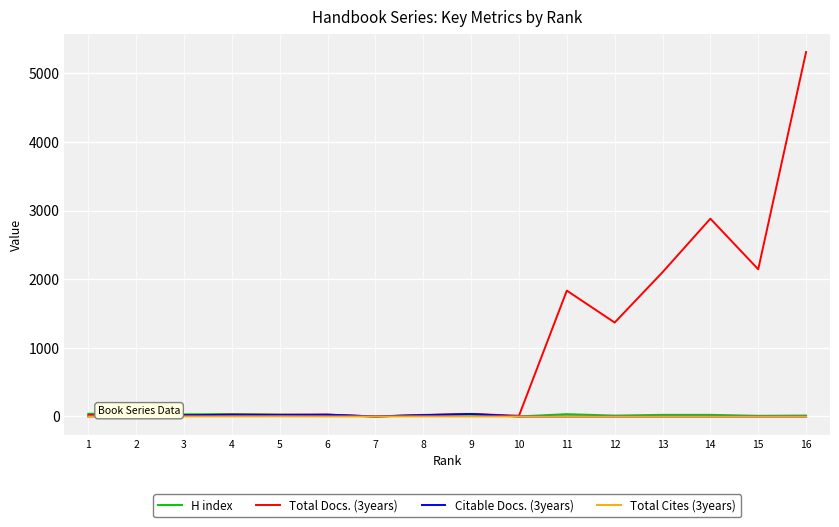

Which series has the largest range (max minus min)?

Total Docs. (3years)